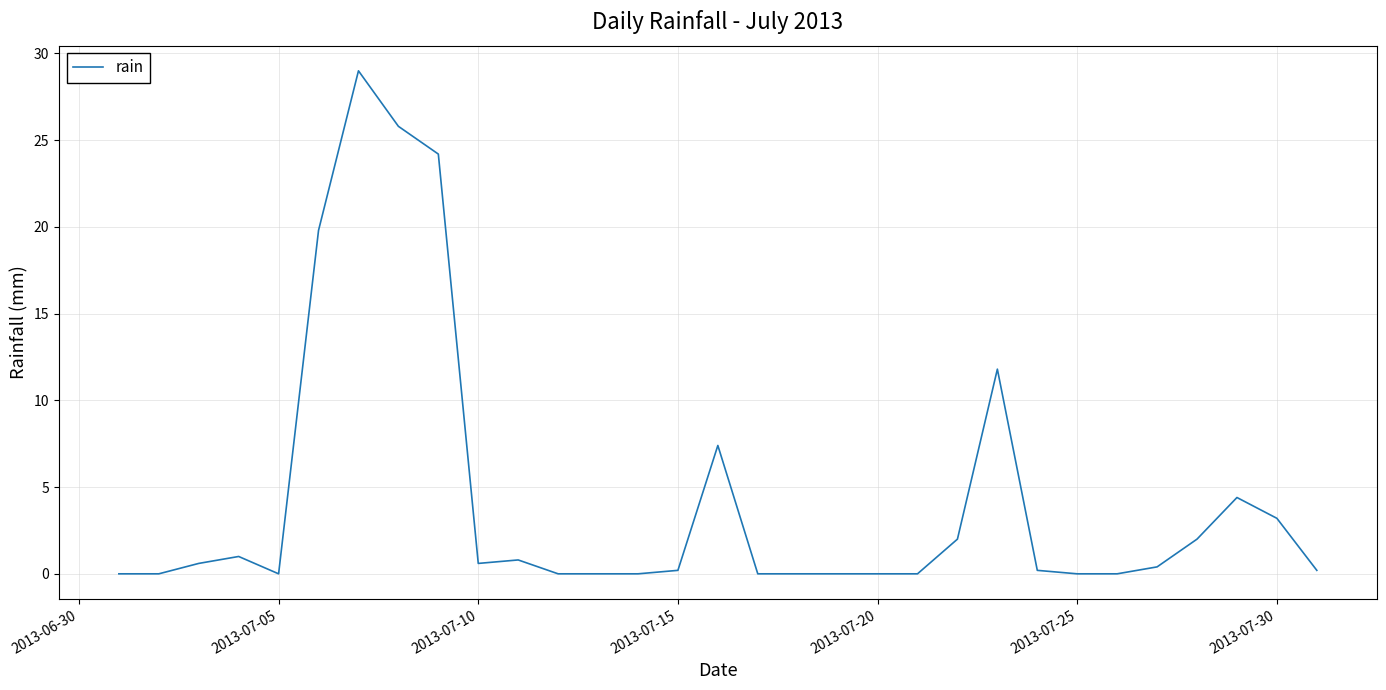

Reading left to right, extract all data points from this chart.

0.0	0.0	0.6	1.0	0.0	19.8	29.0	25.8	24.2	0.6	0.8	0.0	0.0	0.0	0.2	7.4	0.0	0.0	0.0	0.0	0.0	2.0	11.8	0.2	0.0	0.0	0.4	2.0	4.4	3.2	0.2